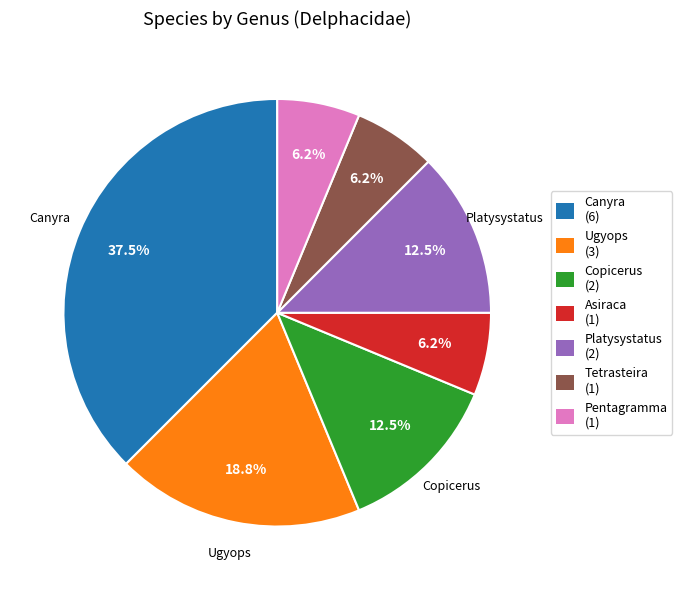

Does any single category account for the majority?

No